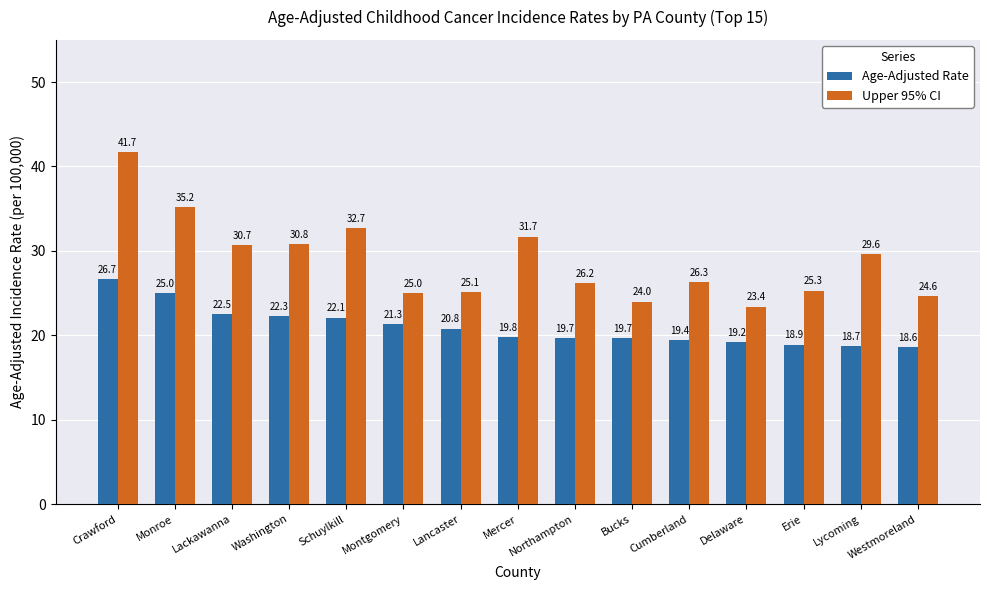

How many distinct data groups are displayed?

2